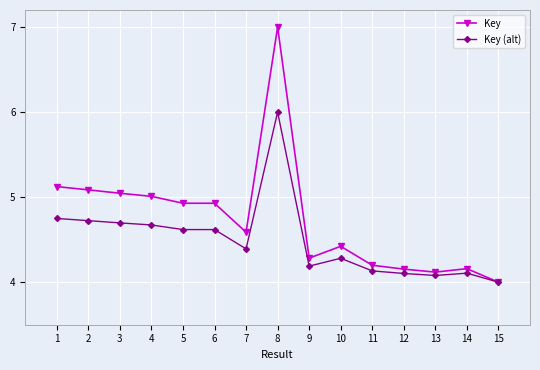

Which series has the largest total across all categories?

Key